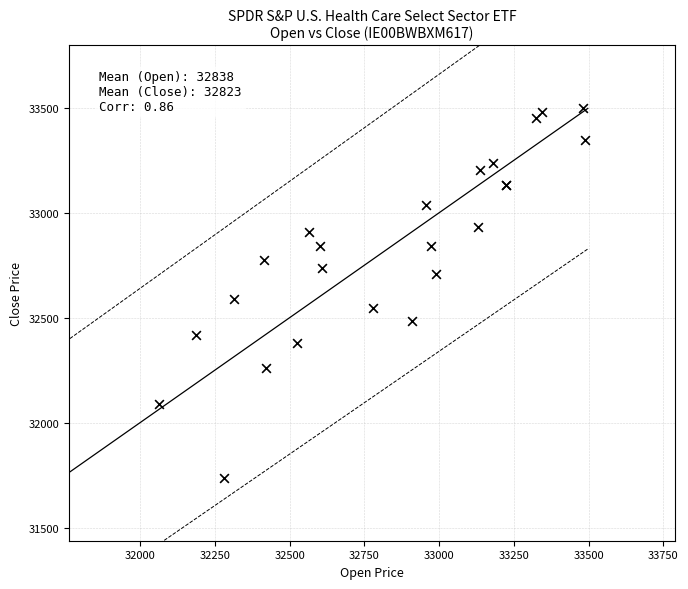

What Y value in the scatter plot is closest to 32617?

32588